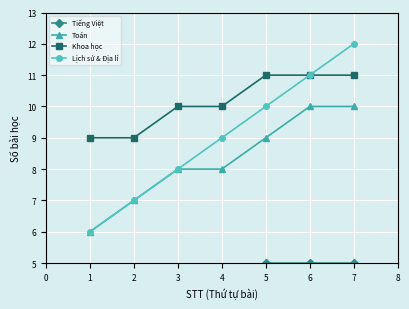

The Toán series shows 11 at 1. True or false?

False